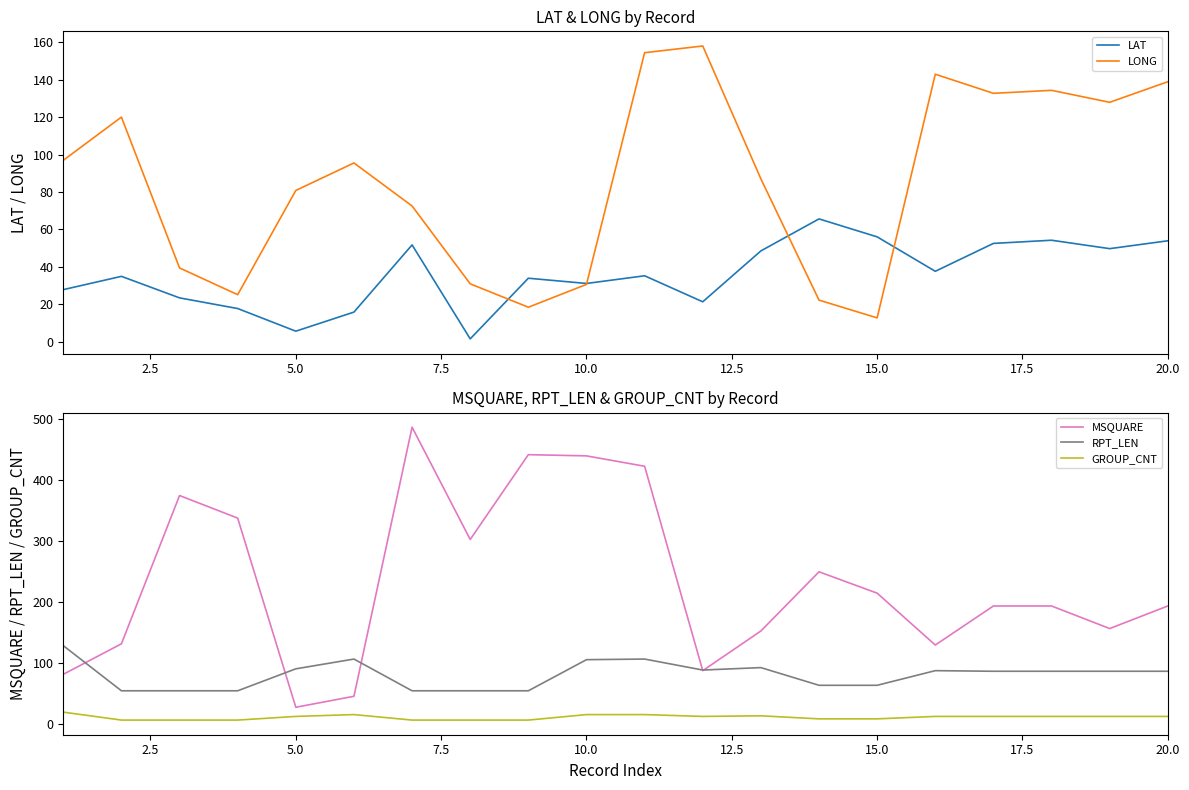

How many categories are shown in the chart?

20